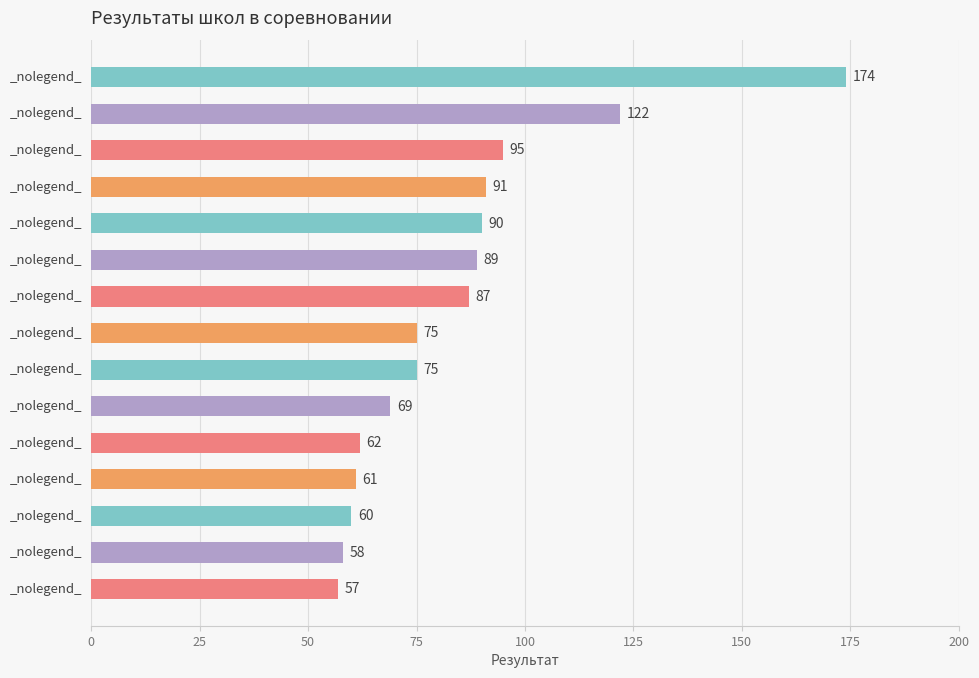

Are the bars horizontal?

Yes